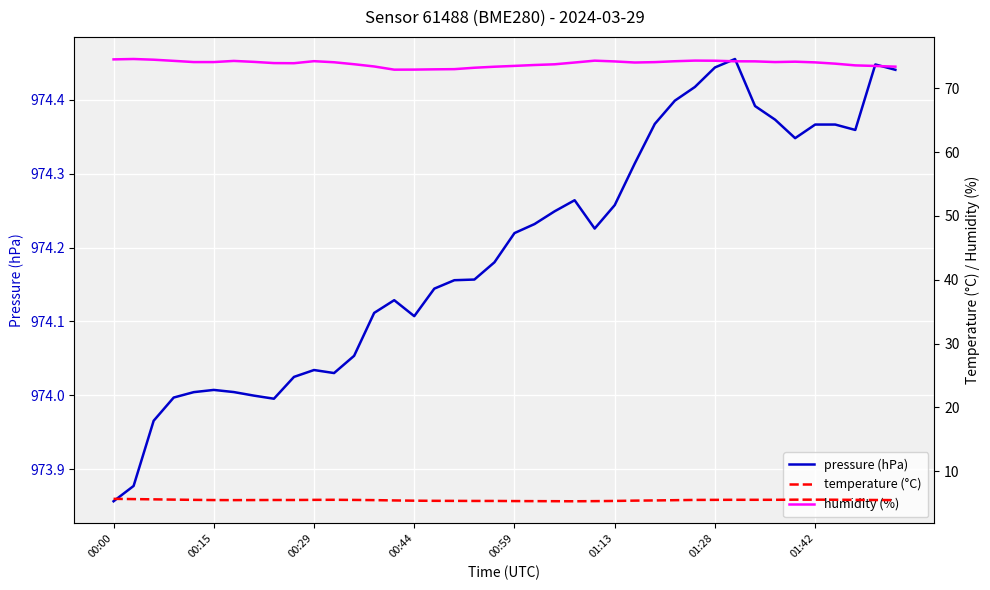

The value of pressure (hPa) at 01:13 is 563.7. True or false?

False